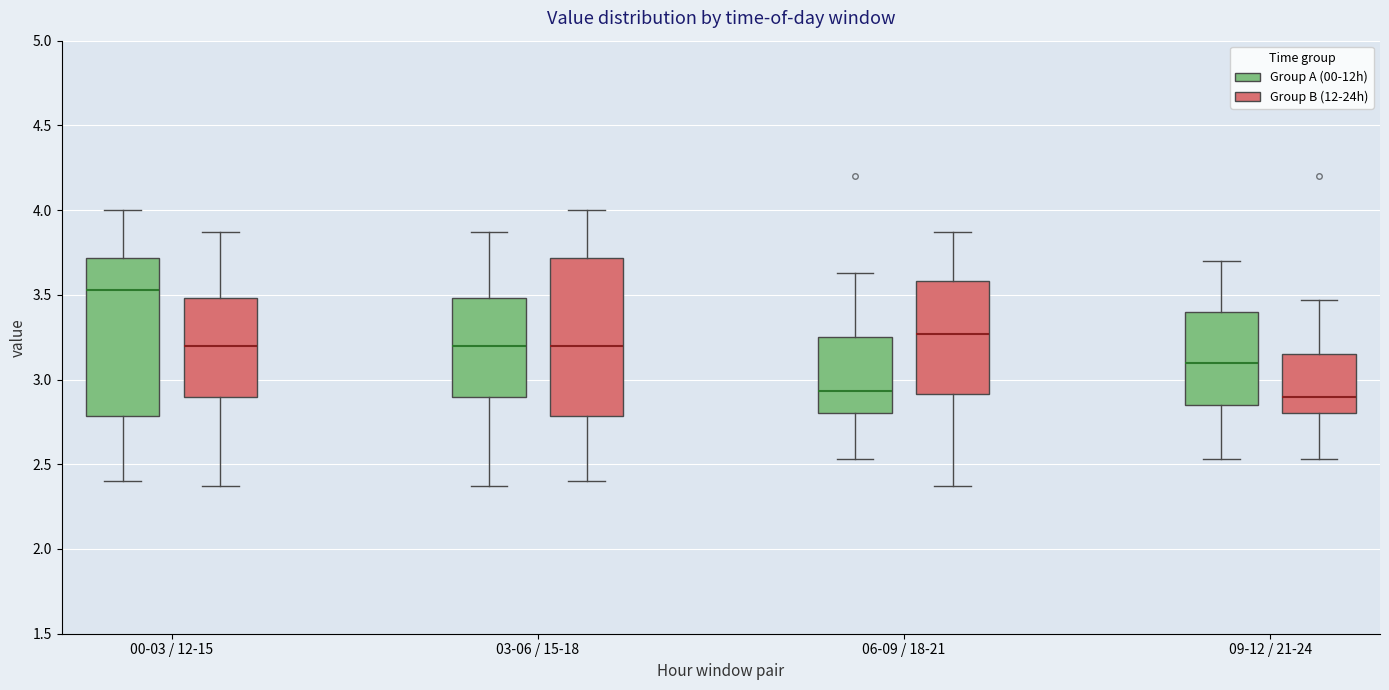

Reading left to right, transcribe this box plot: for each box, give where its median line is, the range the box spans, and where its two whiskers end, as read against the y-axis. The values are not printed on the chart, so give them approximately, as read against the axis.

00-03 / 12-15 (Group A (00-12h)): median 3.55, box 2.80 to 3.70, whiskers 2.40 to 4.00
00-03 / 12-15 (Group B (12-24h)): median 3.20, box 2.90 to 3.50, whiskers 2.35 to 3.85
03-06 / 15-18 (Group A (00-12h)): median 3.20, box 2.90 to 3.50, whiskers 2.35 to 3.85
03-06 / 15-18 (Group B (12-24h)): median 3.20, box 2.80 to 3.70, whiskers 2.40 to 4.00
06-09 / 18-21 (Group A (00-12h)): median 2.95, box 2.80 to 3.25, whiskers 2.55 to 3.65
06-09 / 18-21 (Group B (12-24h)): median 3.25, box 2.90 to 3.60, whiskers 2.35 to 3.85
09-12 / 21-24 (Group A (00-12h)): median 3.10, box 2.85 to 3.40, whiskers 2.55 to 3.70
09-12 / 21-24 (Group B (12-24h)): median 2.90, box 2.80 to 3.15, whiskers 2.55 to 3.45